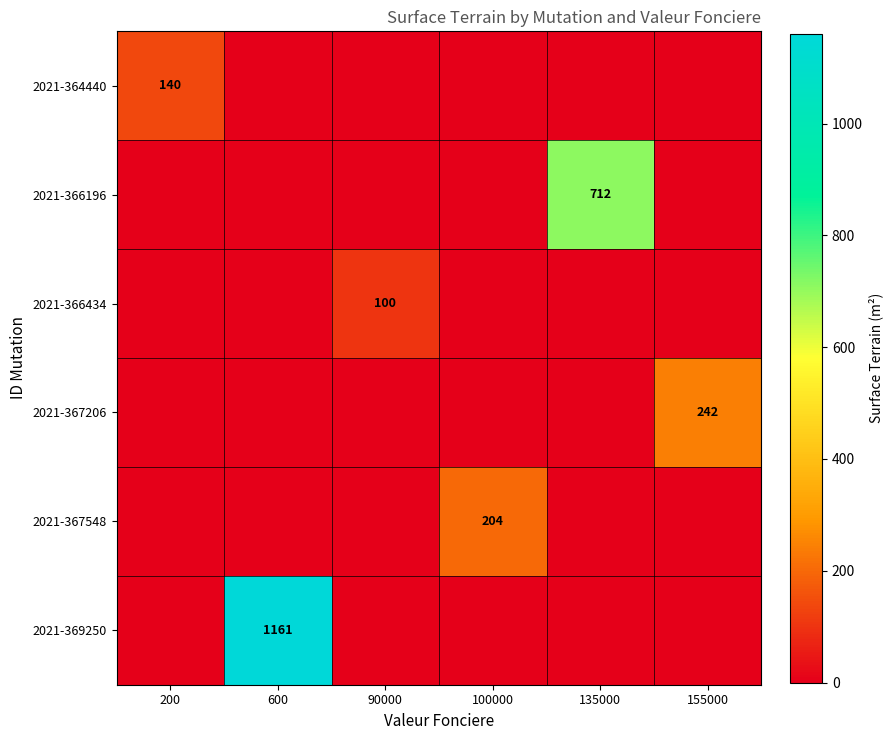

Is it true that 2021-366196 equals 712 at 135000?

True